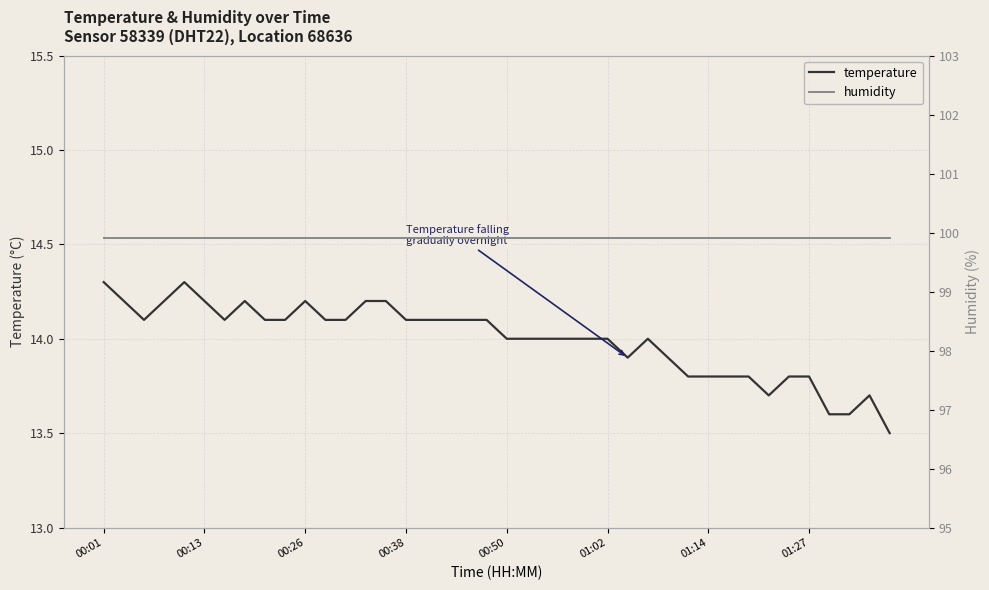

What is the value of the humidity point at the 19th from the left?

99.9